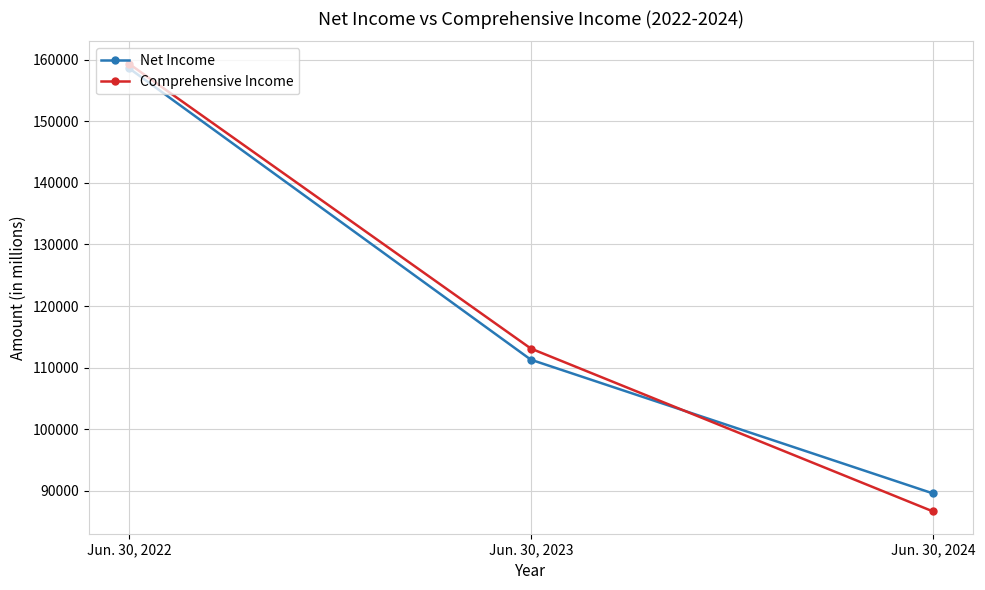

Reading left to right, transcribe all the data shown in this chart.

Net Income: Jun. 30, 2022=158613	Jun. 30, 2023=111286	Jun. 30, 2024=89586
Comprehensive Income: Jun. 30, 2022=159338	Jun. 30, 2023=113093	Jun. 30, 2024=86667